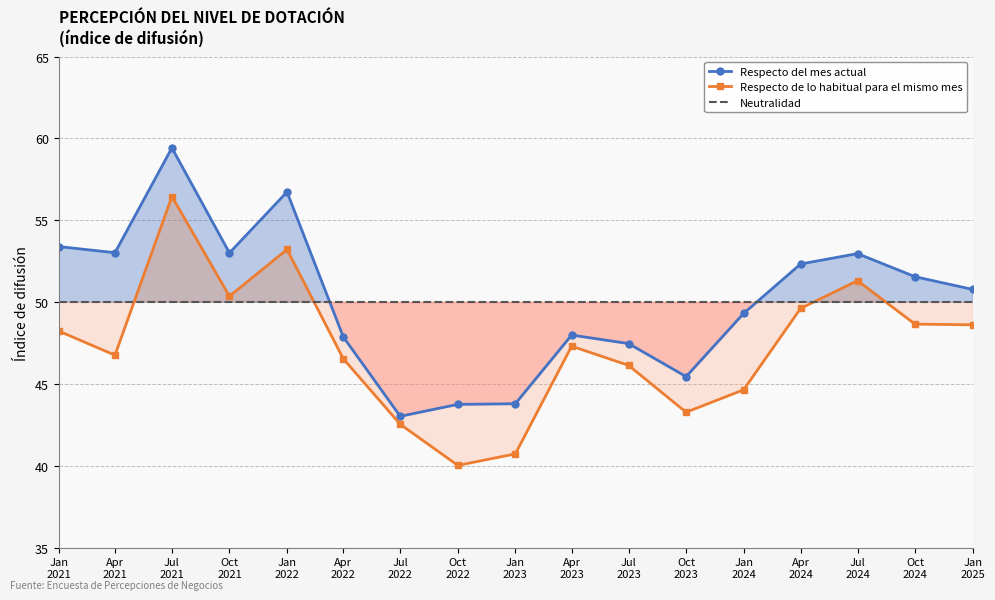

What is the sum of the Neutralidad values at Apr
2022 and Oct
2024?

100.0